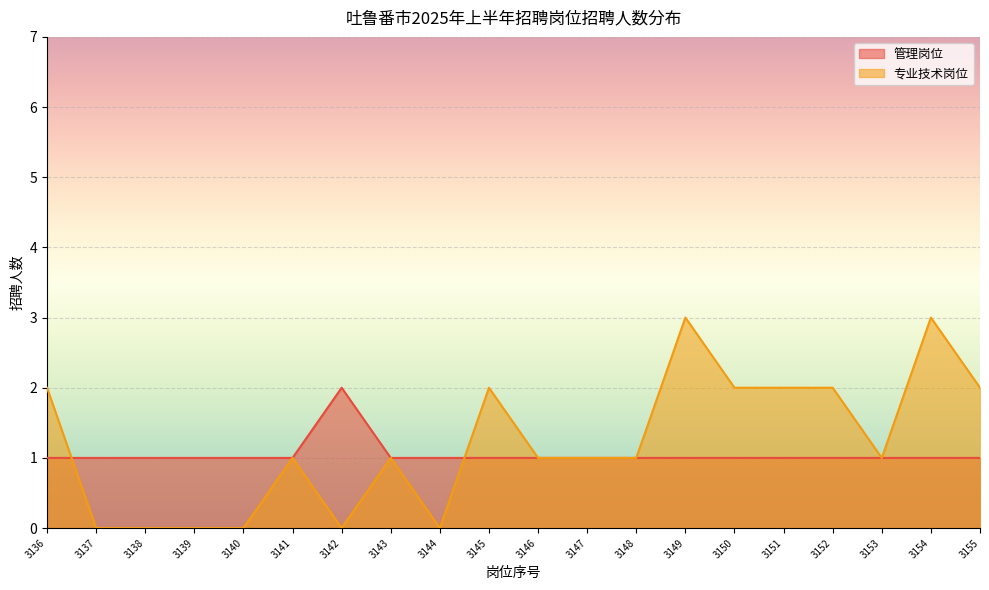

How many data points in 管理岗位 are above 1?

1